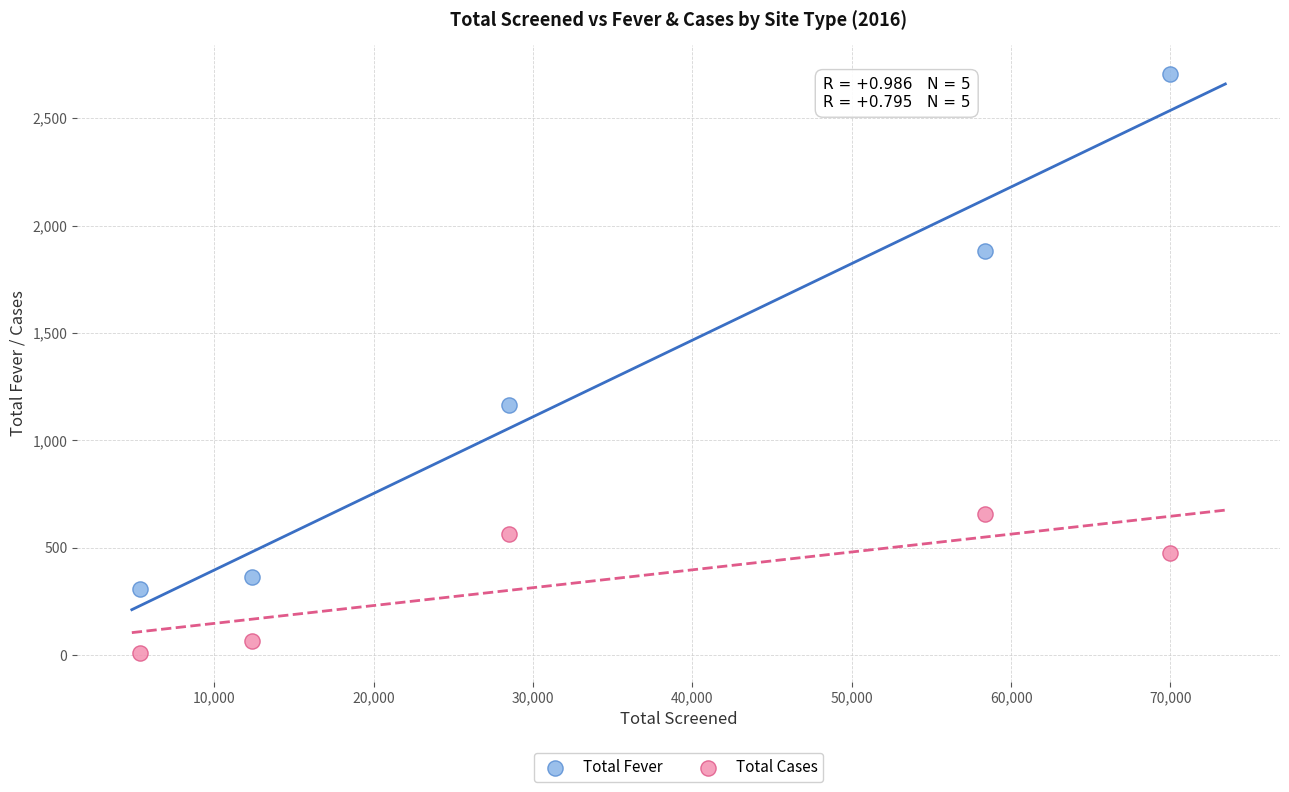

Across all data points, what is the average X value?

34902